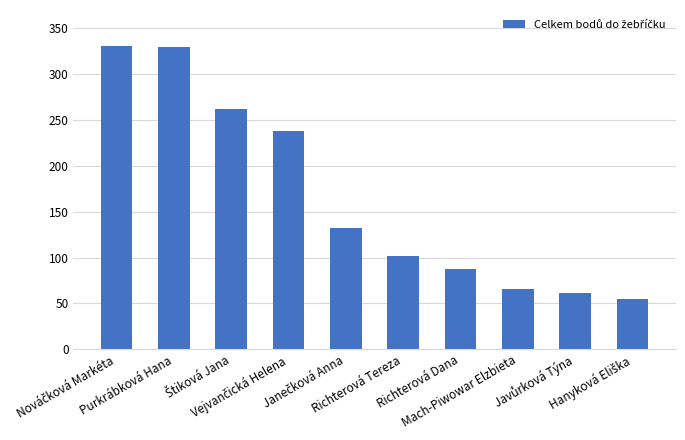

What is the smallest value displayed?

55